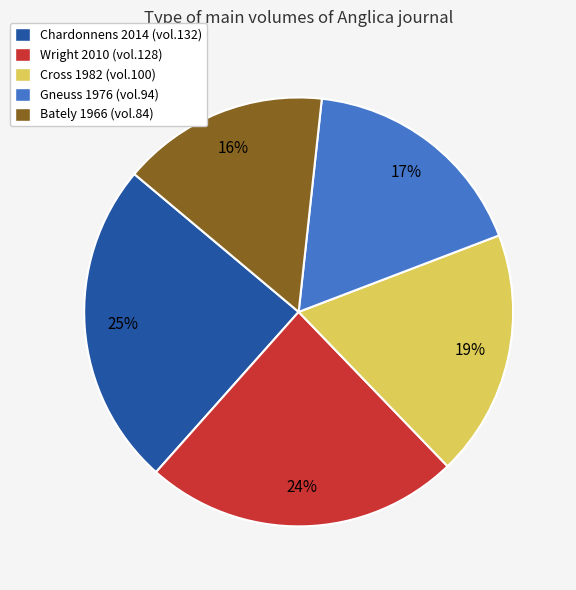

Is the sum of Wright 2010 (vol.128) and Cross 1982 (vol.100) greater than half?

No